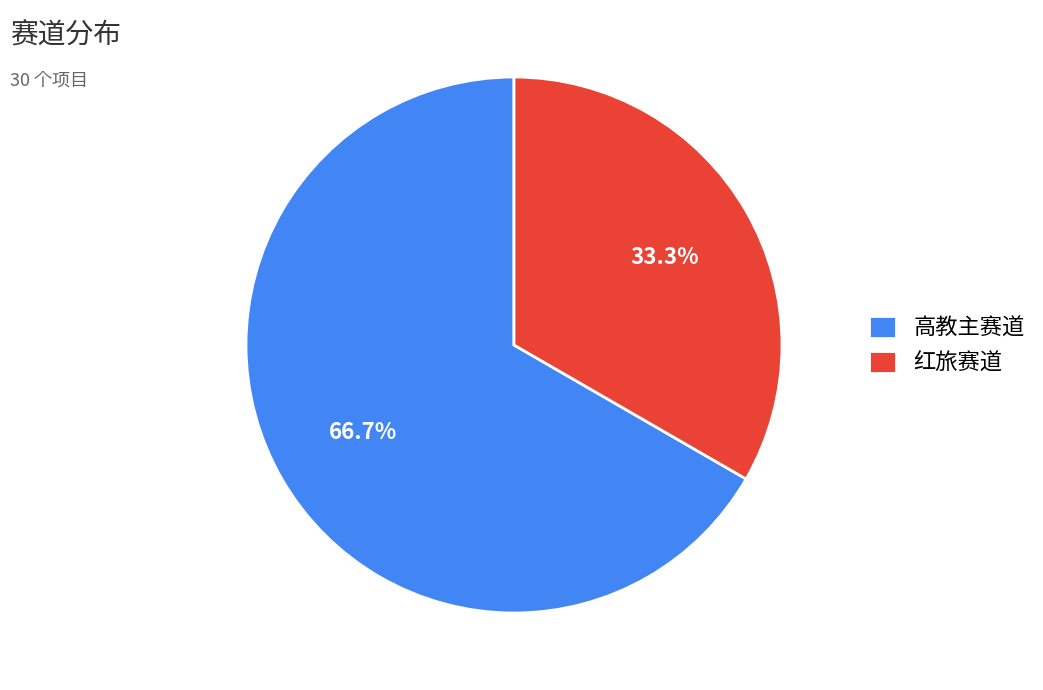

To the nearest percent, what is the difference between the largest and smallest slice percentages?

33%